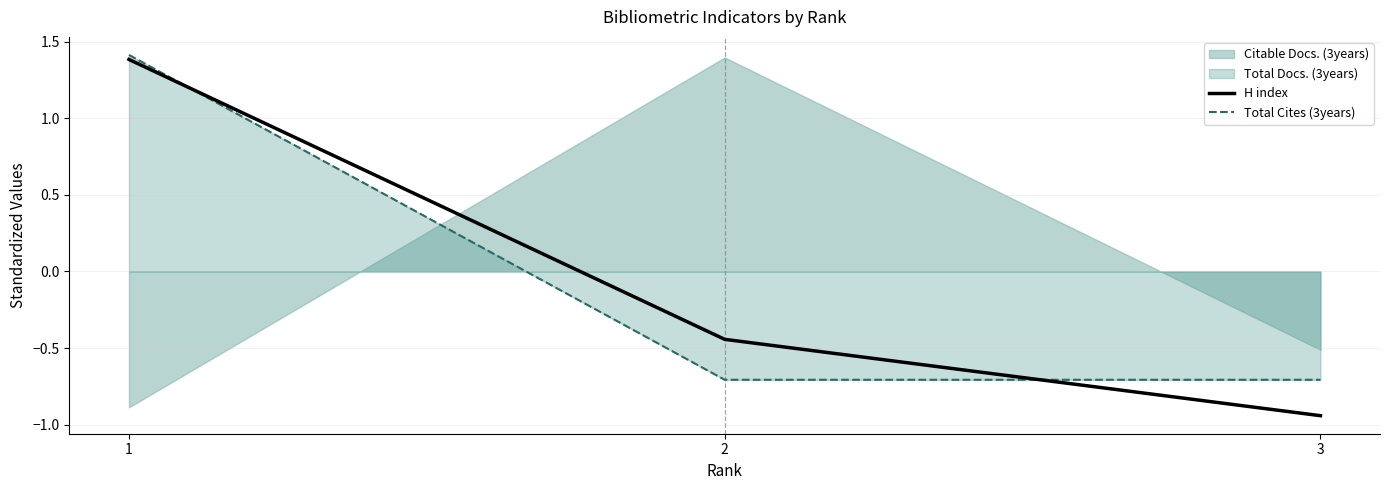

List the labels in order of H index value, smallest first.

3, 2, 1